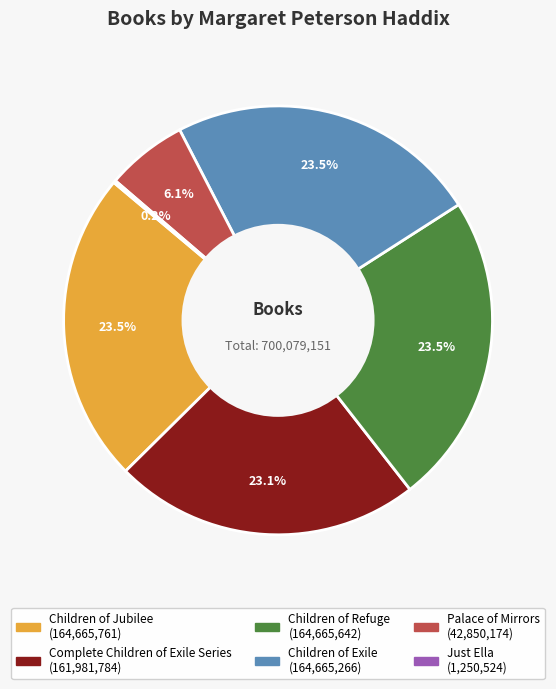

What is the ratio of the value at Children of Jubilee to the value at Children of Exile?

1.0